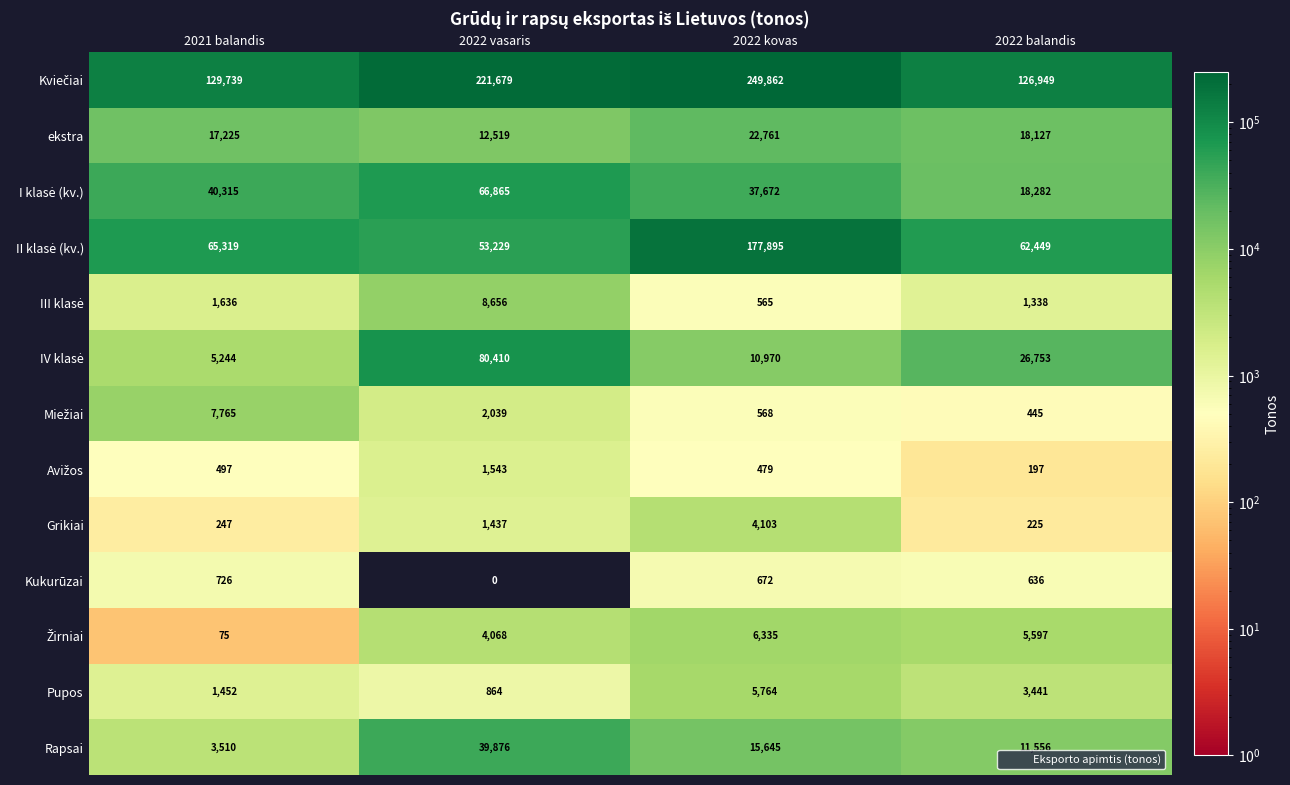

What is the sum of the ekstra values at 2021 balandis and 2022 balandis?

35352